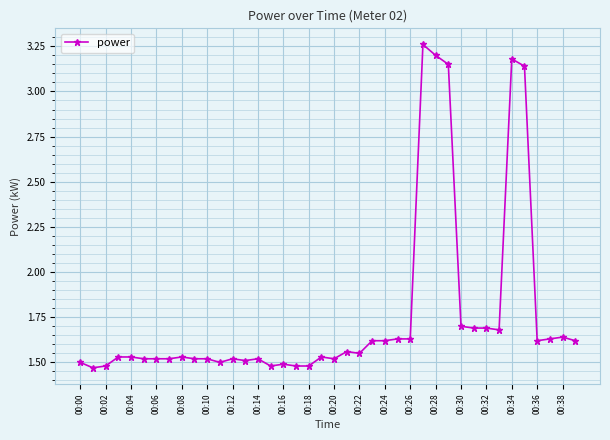

What is the average value?

1.8